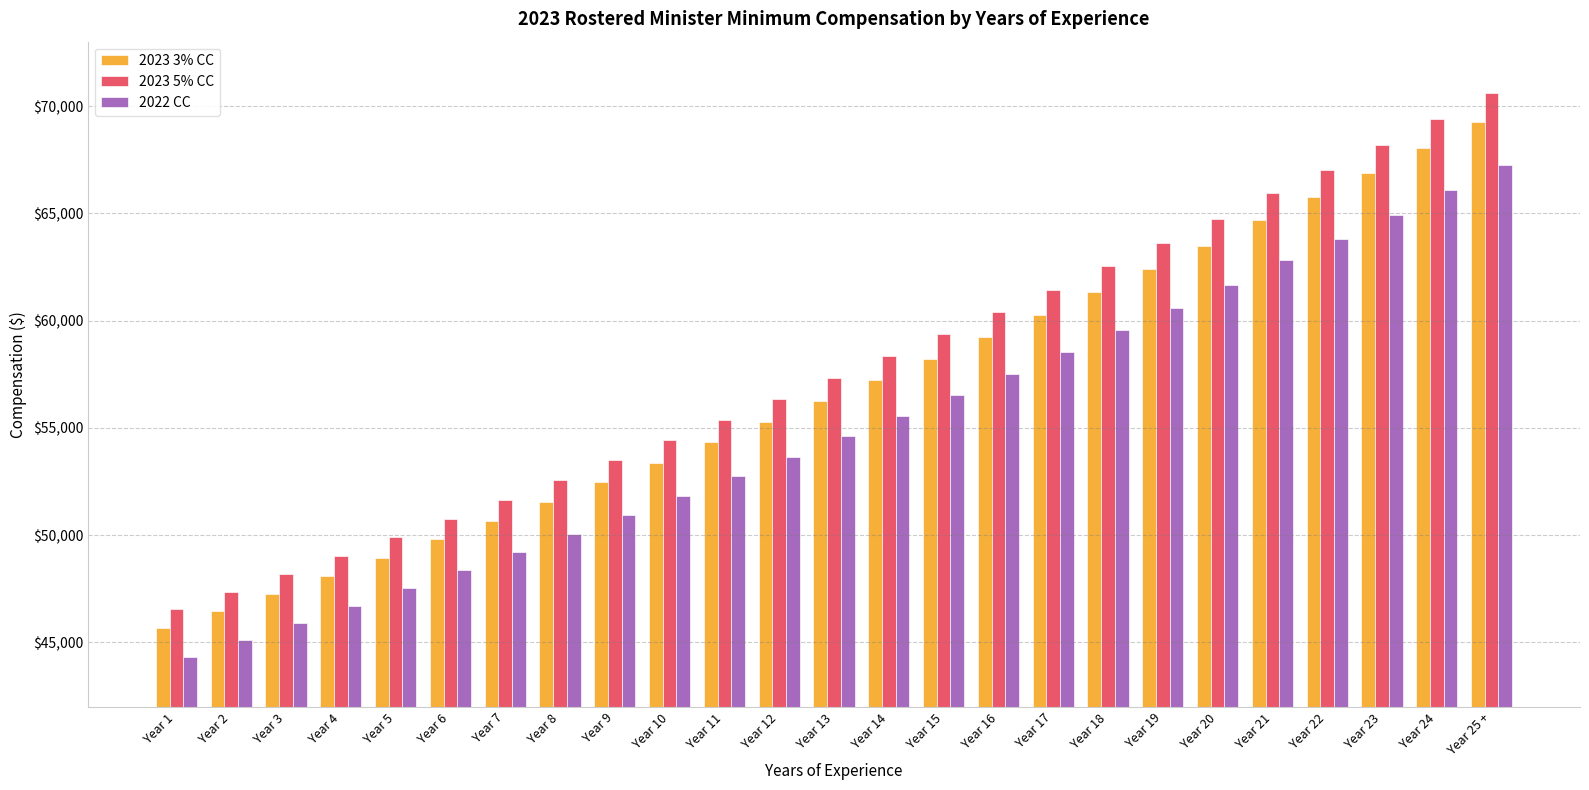

Are the bars grouped side by side (vs. stacked)?

Yes